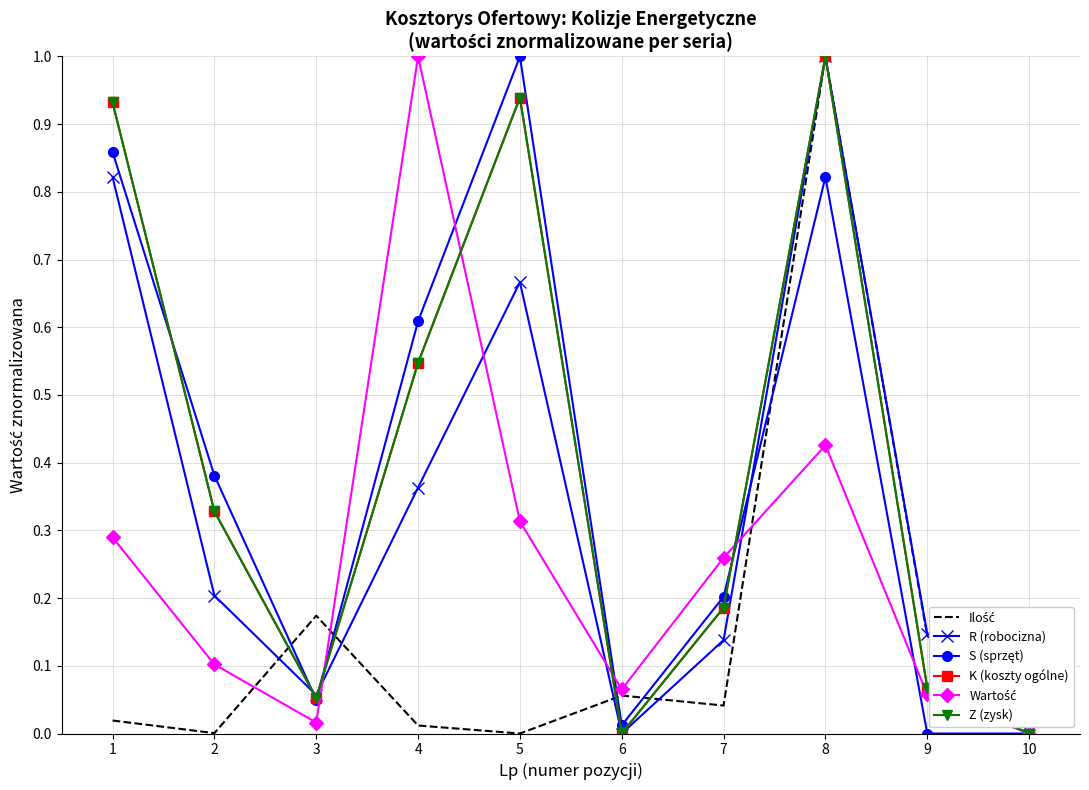

True or false: K (koszty ogólne) has a value of 1.0 at 8.

True